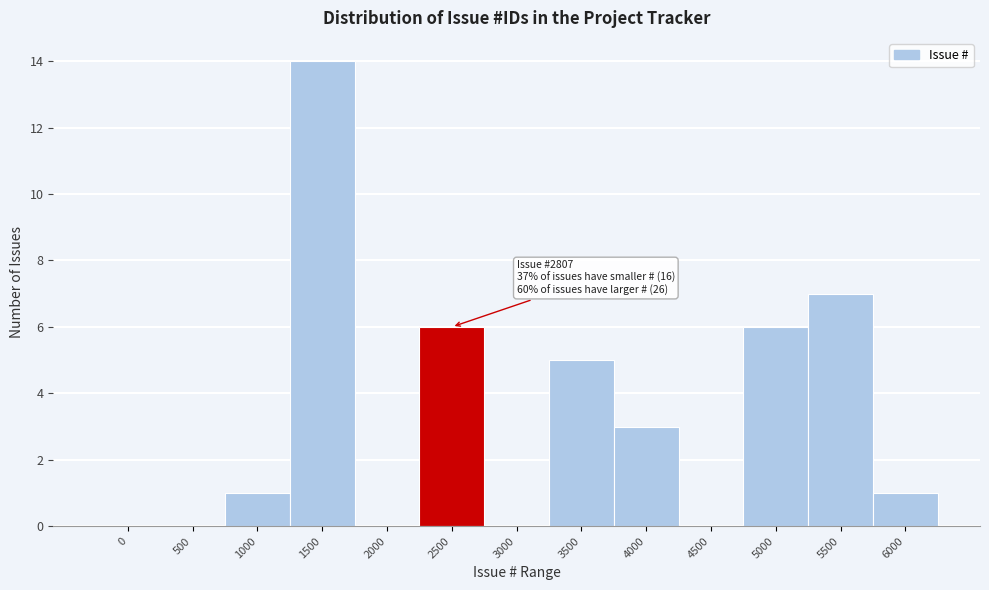

Reading left to right, extract all data points from this chart.

0=0	500=0	1000=1	1500=14	2000=0	2500=6	3000=0	3500=5	4000=3	4500=0	5000=6	5500=7	6000=1